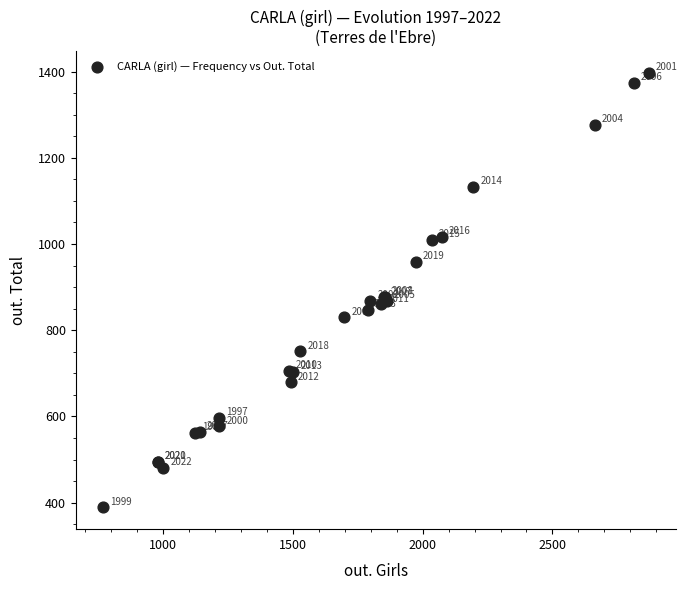

What Y value in the scatter plot is closest to 893?

877